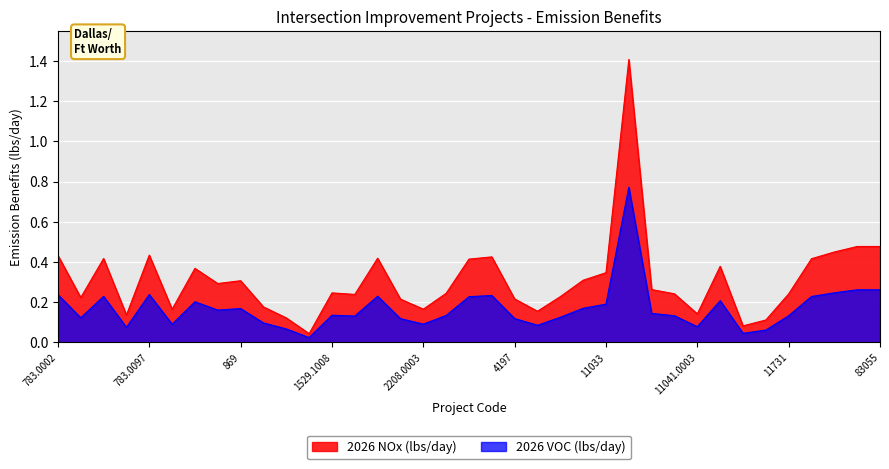

True or false: 2026 VOC (lbs/day) has a value of 0.2 at 814.

True